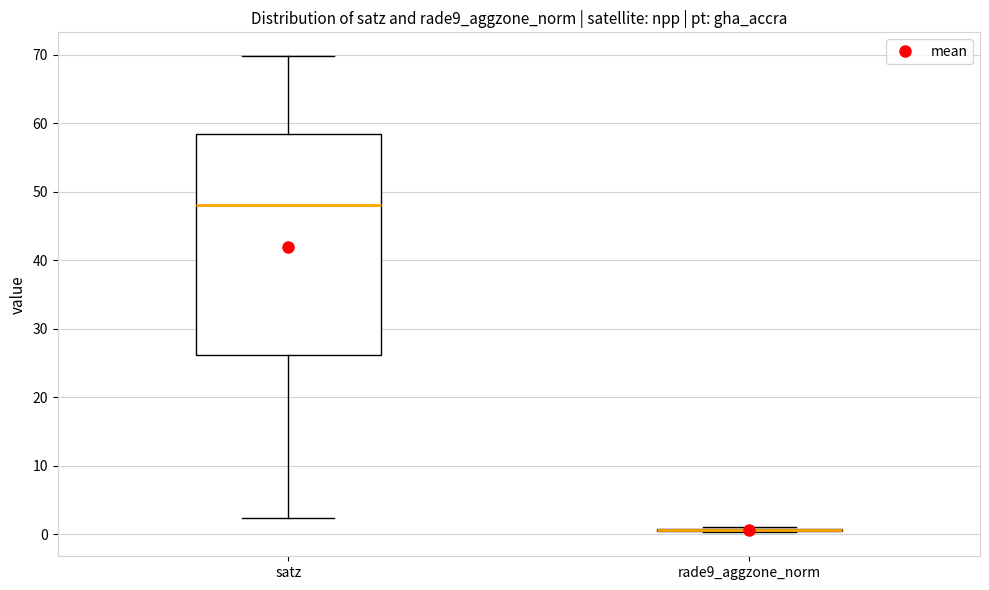

Reading left to right, transcribe this box plot: for each box, give where its median line is, the range the box spans, and where its two whiskers end, as read against the y-axis. The values are not printed on the chart, so give them approximately, as read against the axis.

satz: median 48, box 26 to 58, whiskers 2 to 70
rade9_aggzone_norm: box collapsed to a line at 1, whiskers 0 to 1